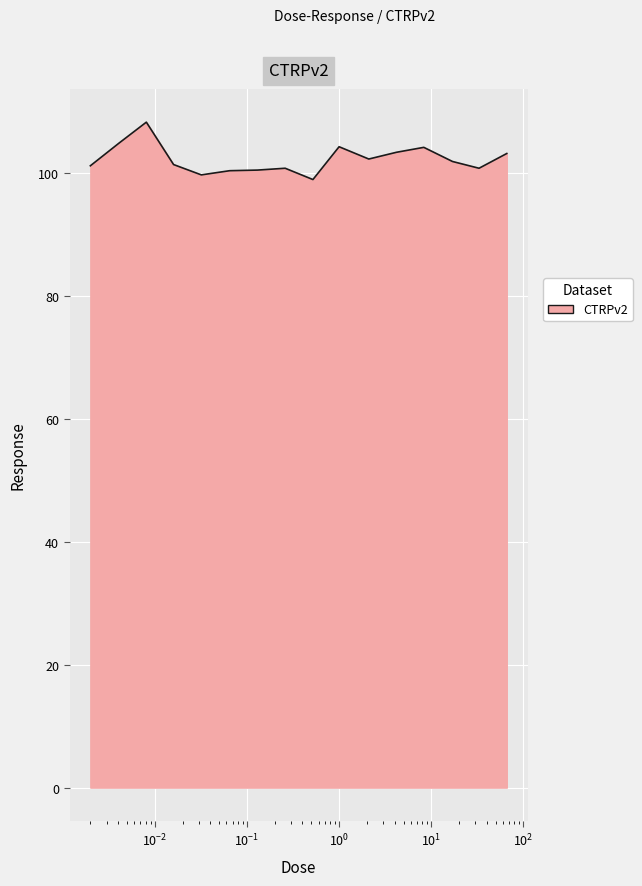

What is the smallest value displayed?

99.0